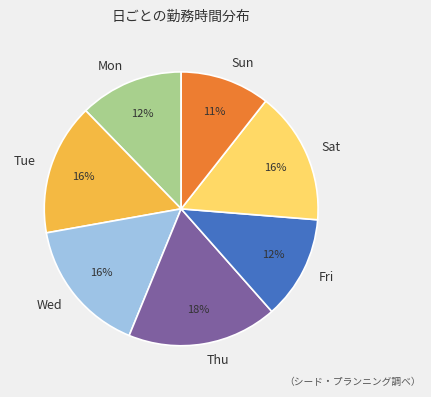

Which slice is the smallest?

Sun